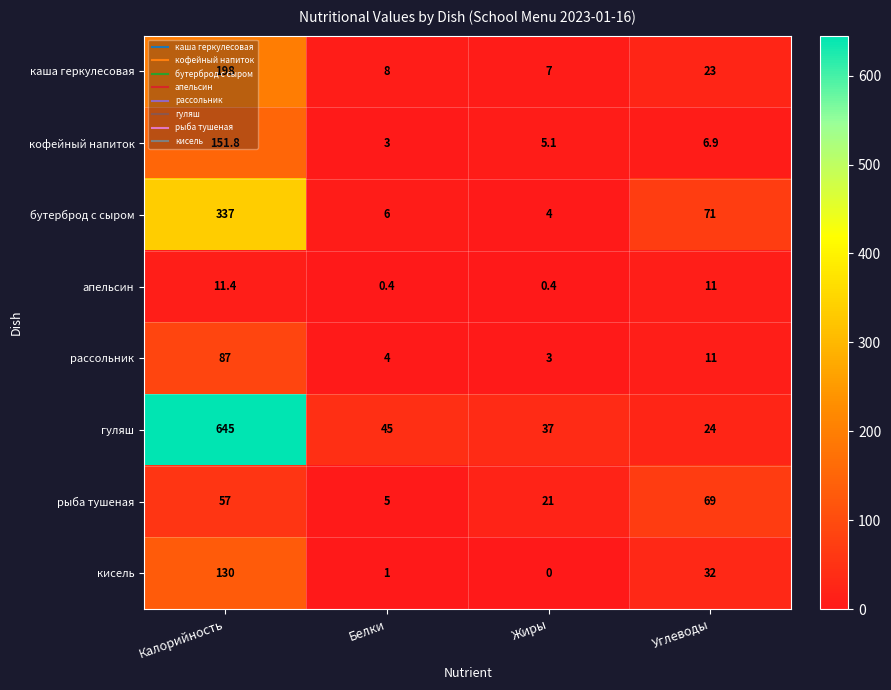

Where is бутерброд с сыром nearest to the value 170?

Углеводы